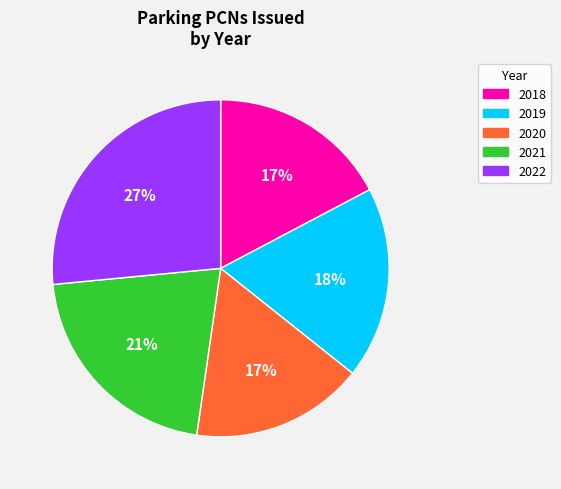

Is 2018 the majority of the pie?

No